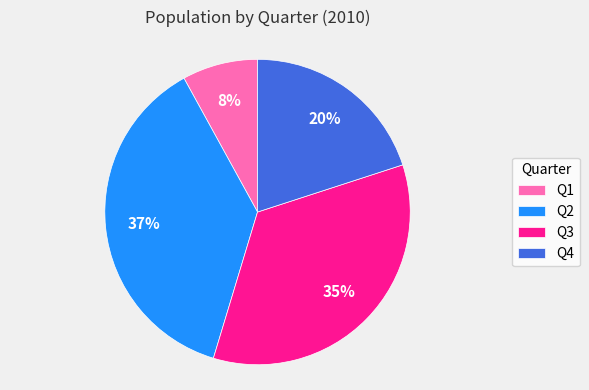

Which slice is the largest?

Q2